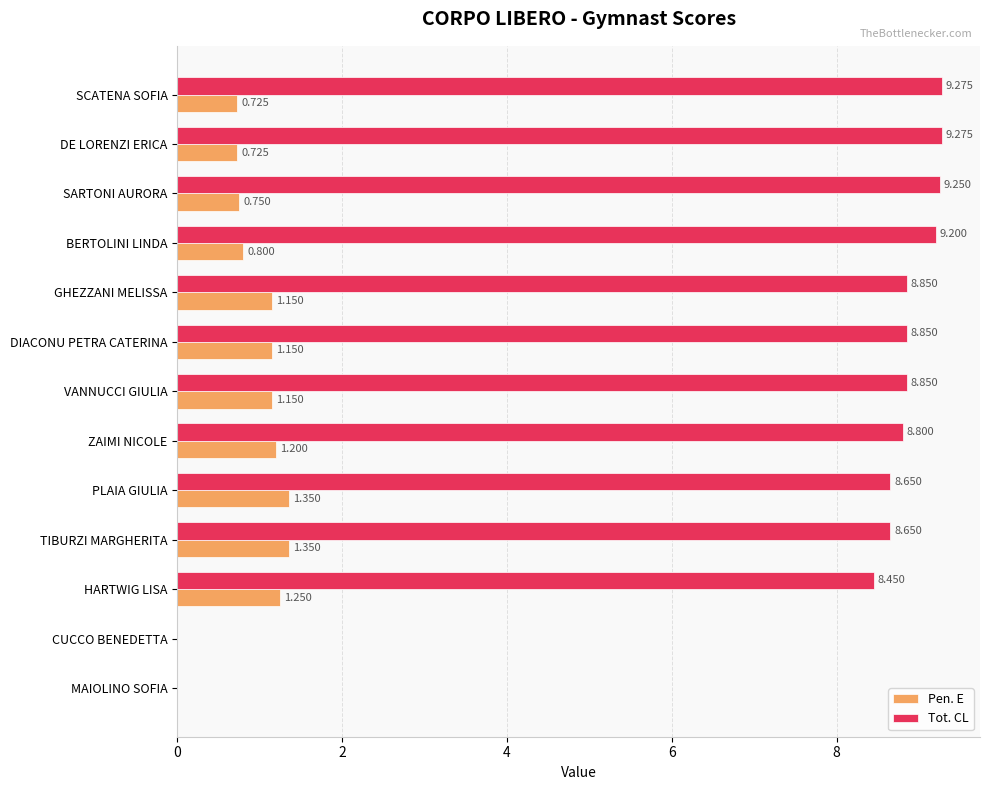

Is the value of Tot. CL at PLAIA GIULIA greater than the value of Pen. E at SCATENA SOFIA?

Yes